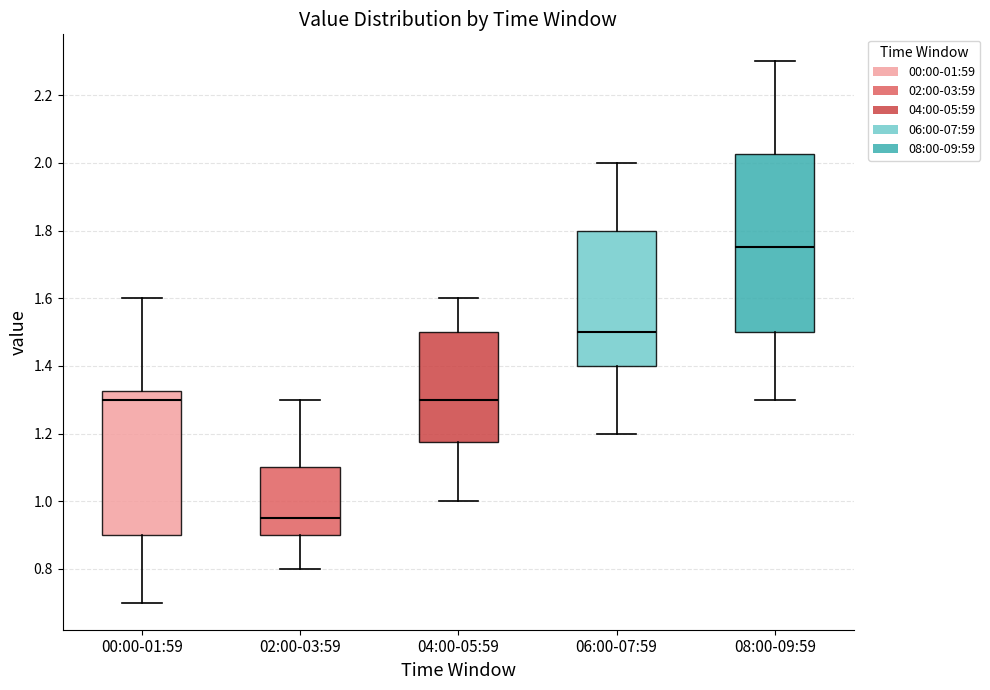

Where is the lower edge of the box for 08:00-09:59 on the y-axis? The values are not printed on the chart, so give them approximately, as read against the axis.

1.50